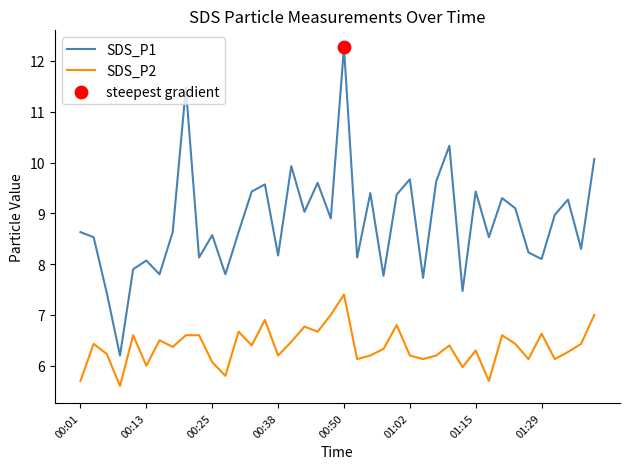

Which series has the largest total across all categories?

SDS_P1